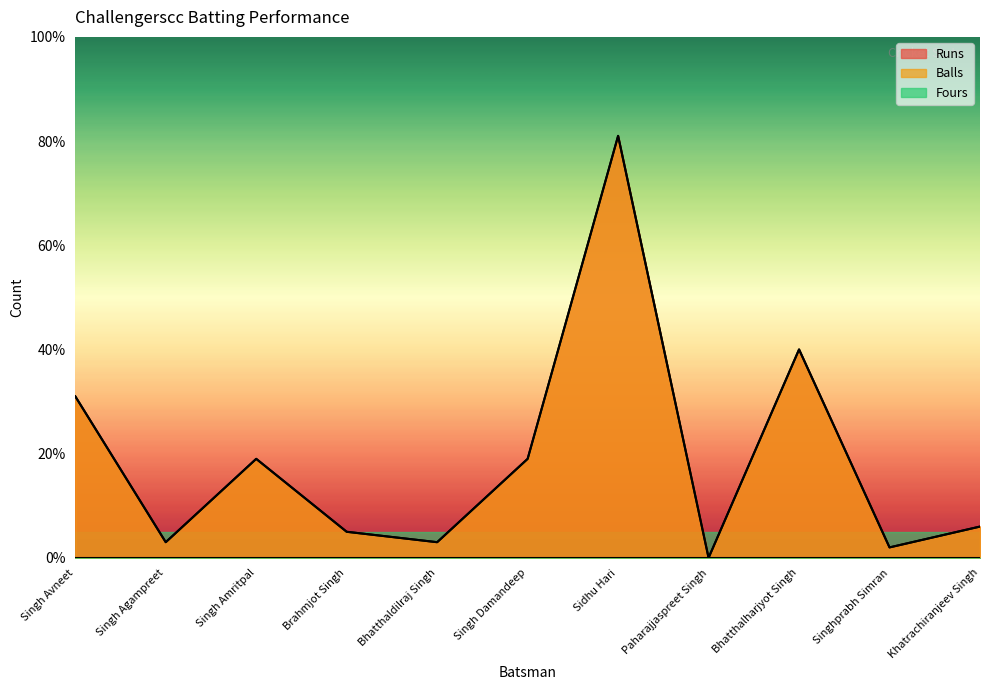

At which label does Runs reach its minimum?

Paharajjaspreet Singh